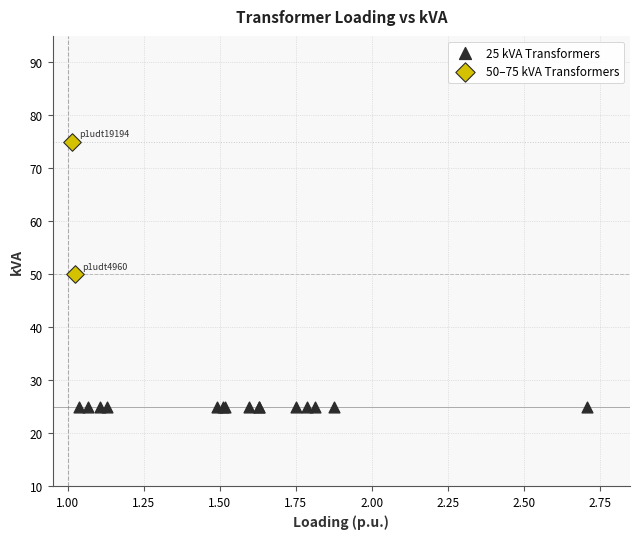

Which series reaches the maximum Y coordinate?

50–75 kVA Transformers